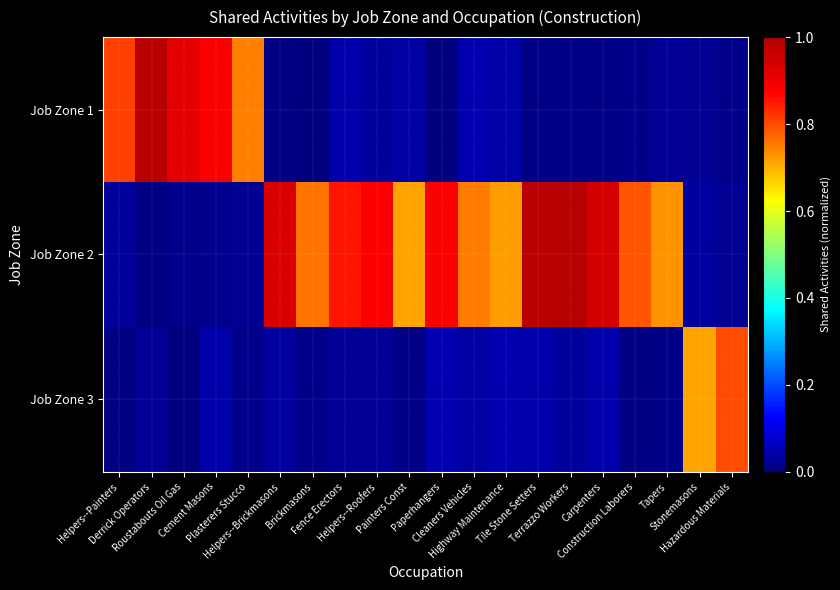

At which category is the sum across all series the highest?

Tile Stone Setters